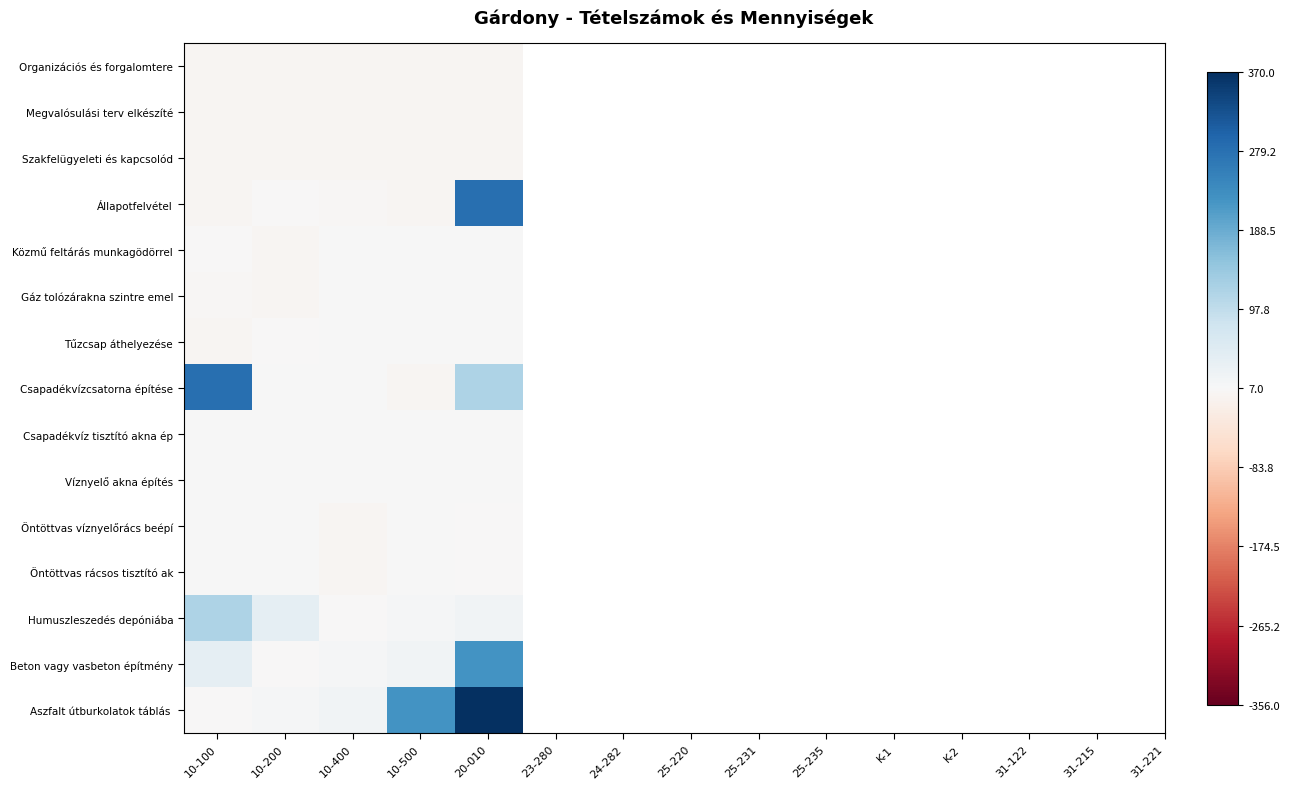

Which has a higher value, 10-400 or 10-100?

10-400